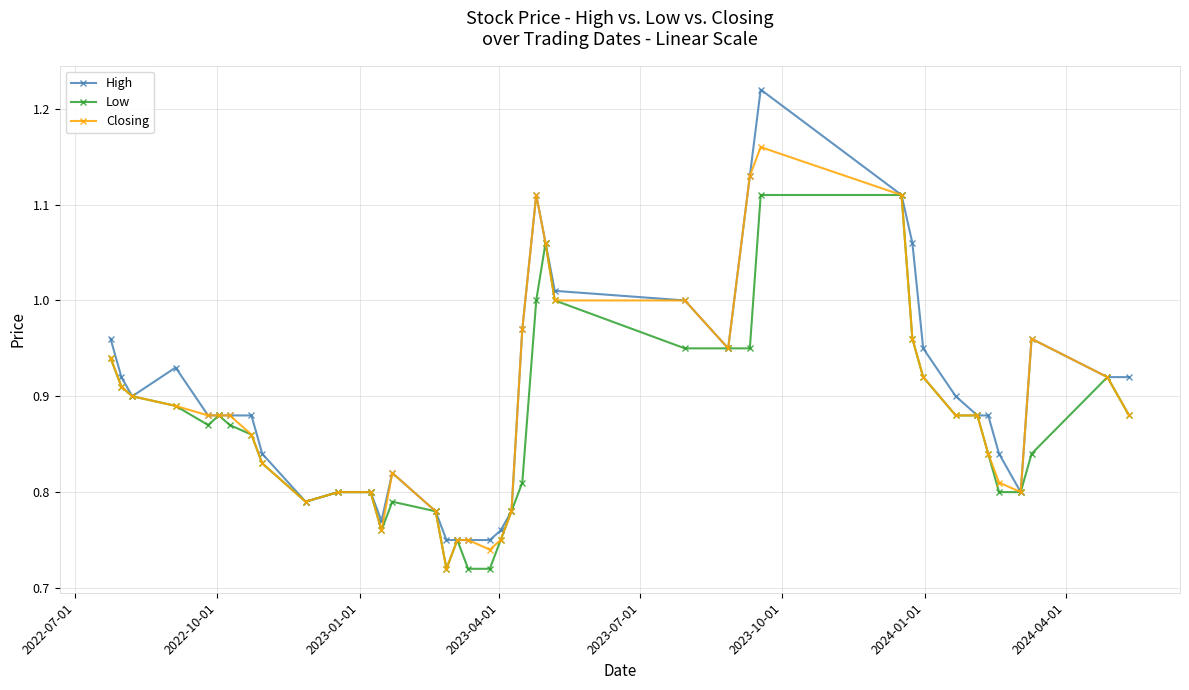

List the series in order of their peak value, lowest first.

Low, Closing, High